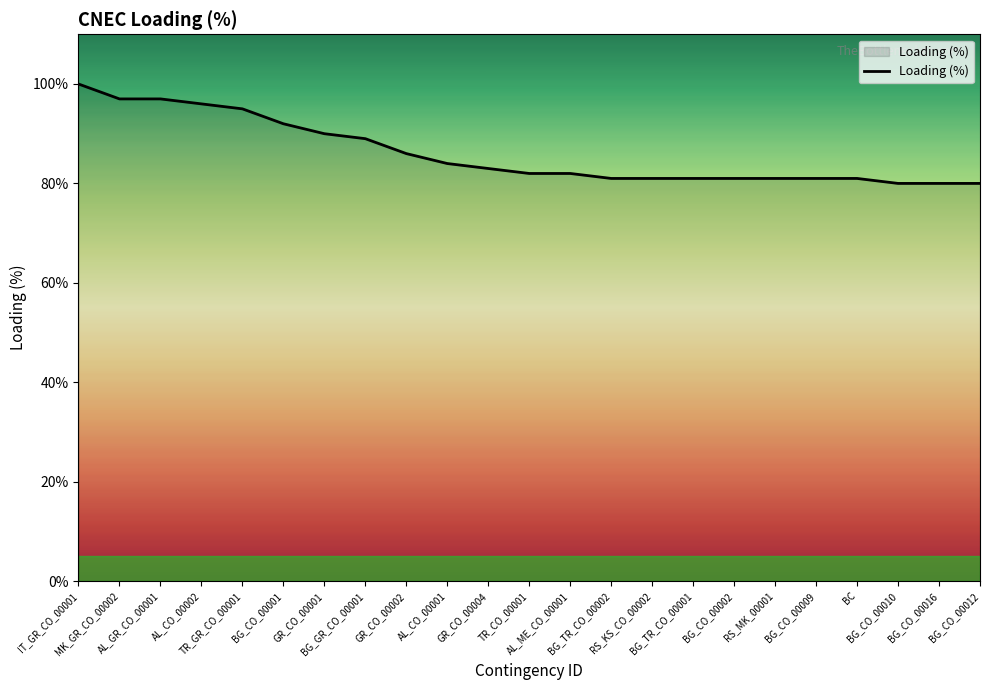

Where does the data first go above 82?

IT_GR_CO_00001